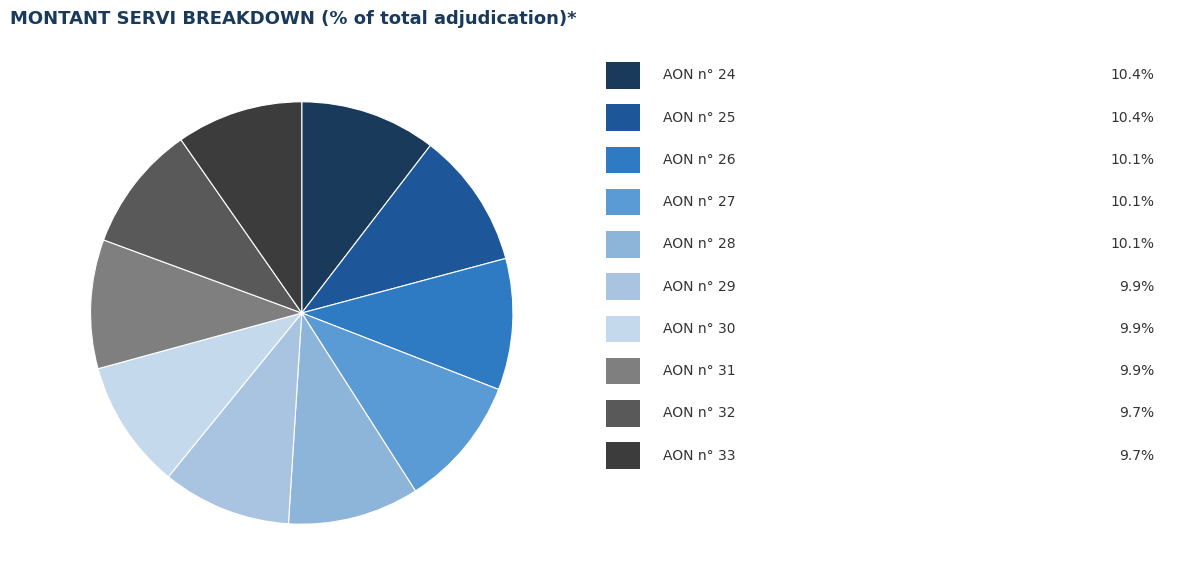

Count the number of slices in the pie.

10